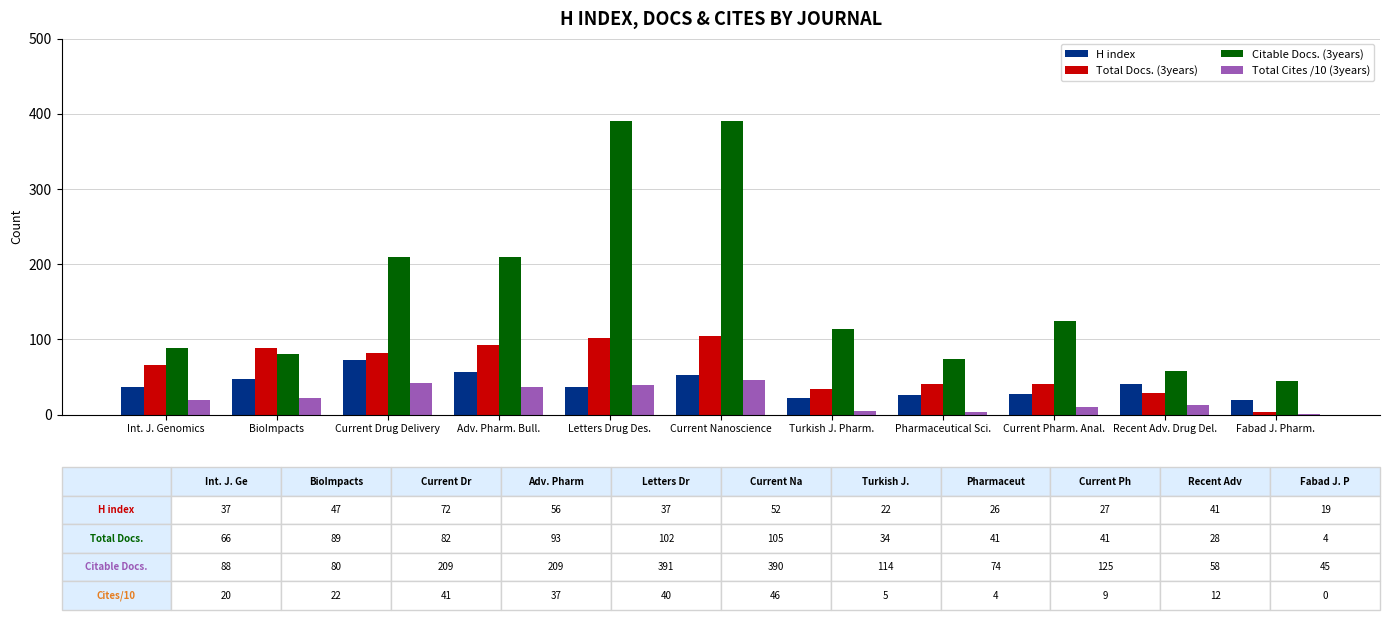

How many groups of bars are there?

11